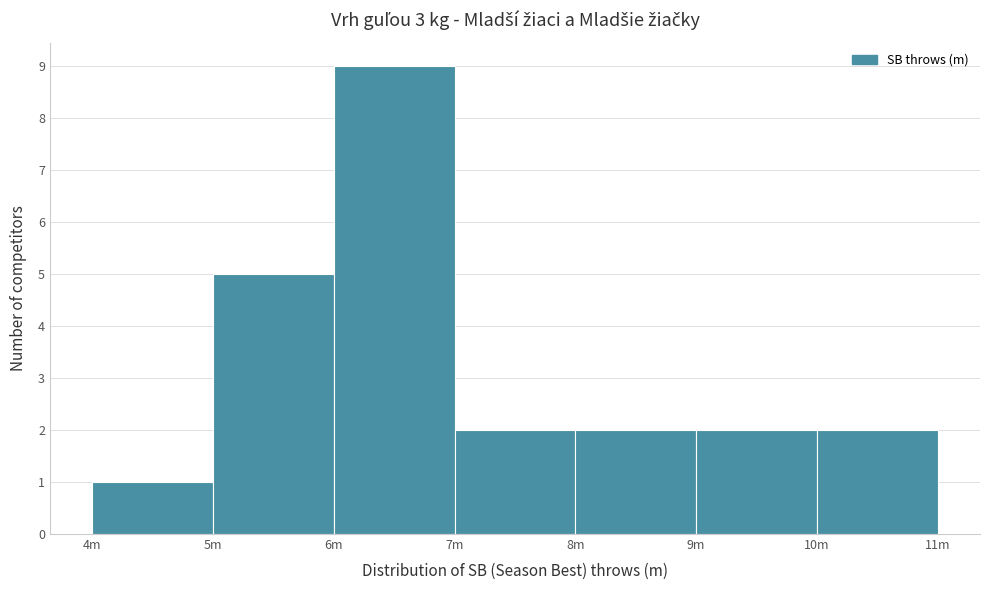

Reading left to right, transcribe all the data shown in this chart.

4m=1	5m=5	6m=9	7m=2	8m=2	9m=2	10m=2